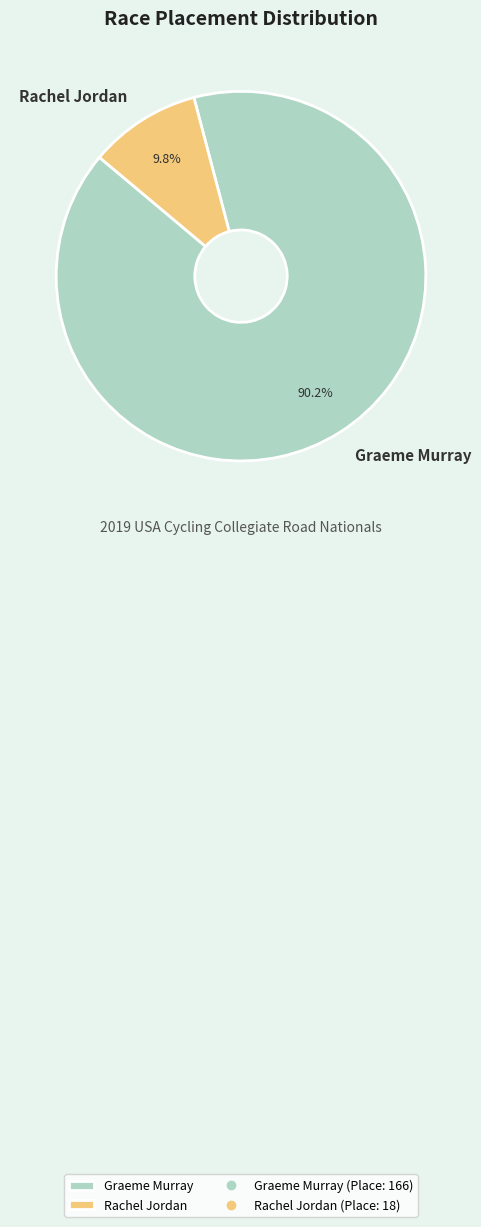

Does any single category account for the majority?

Yes